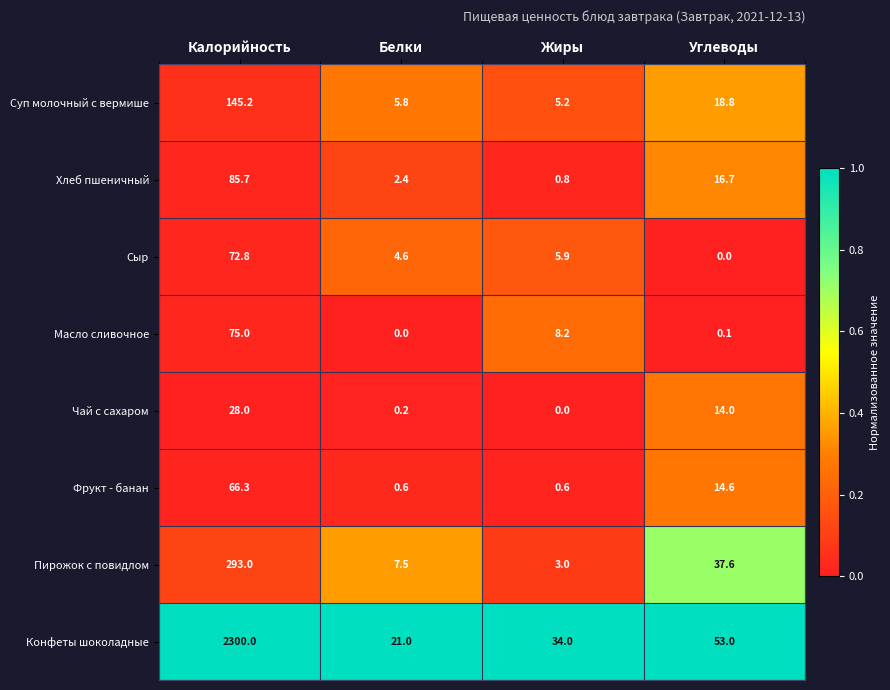

What is the total value across all series at Жиры?

57.7